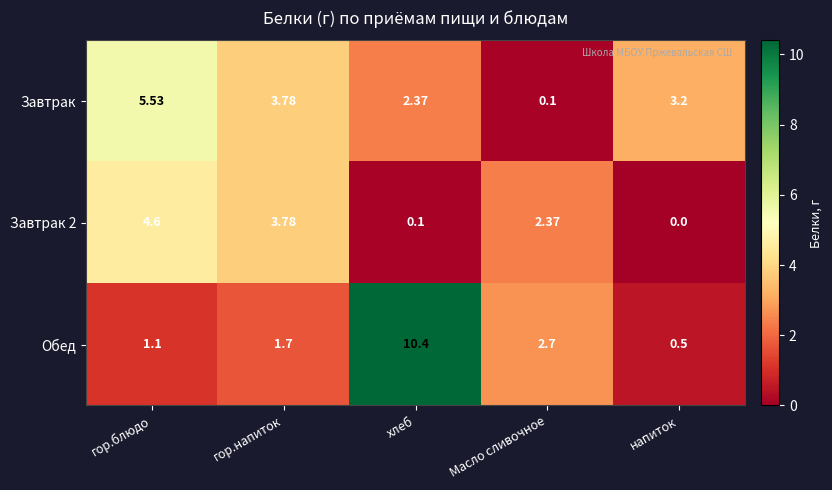

Where does the Обед series first go above 1?

гор.блюдо